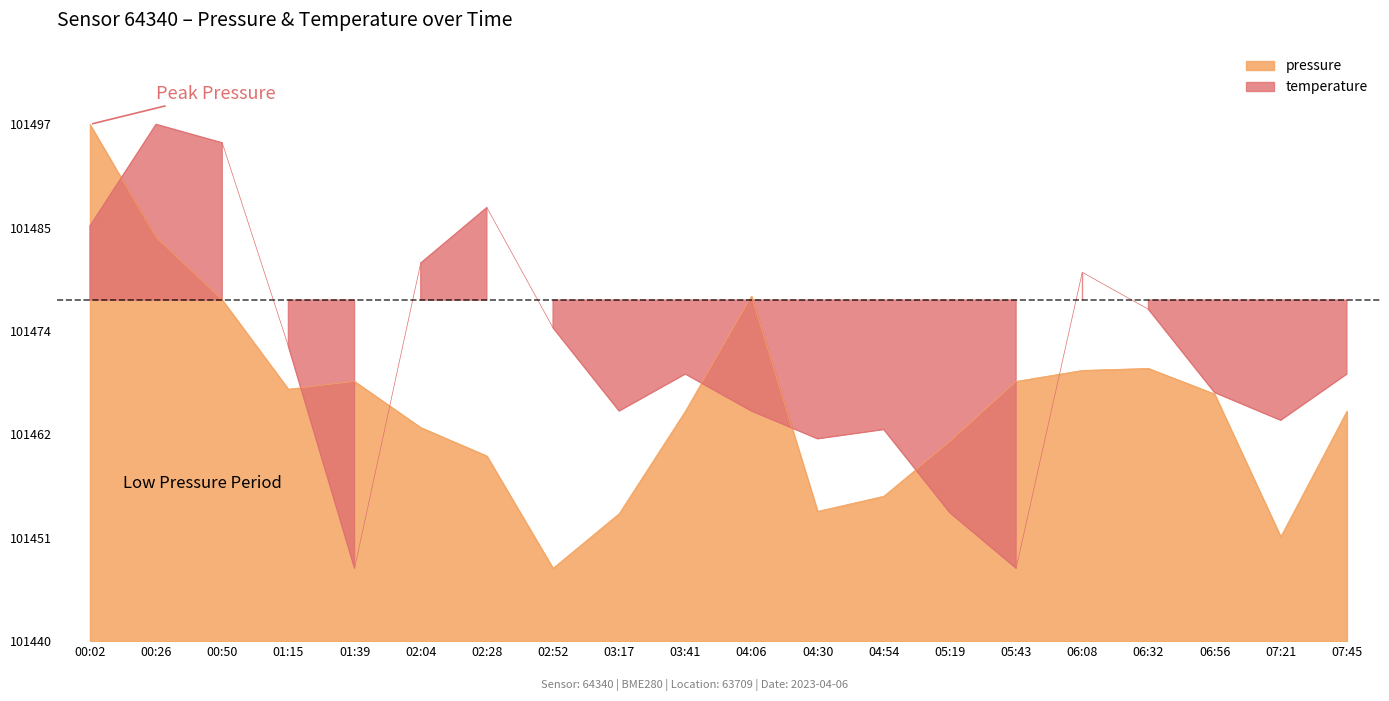

What is the label of the 6th point from the left?

02:04